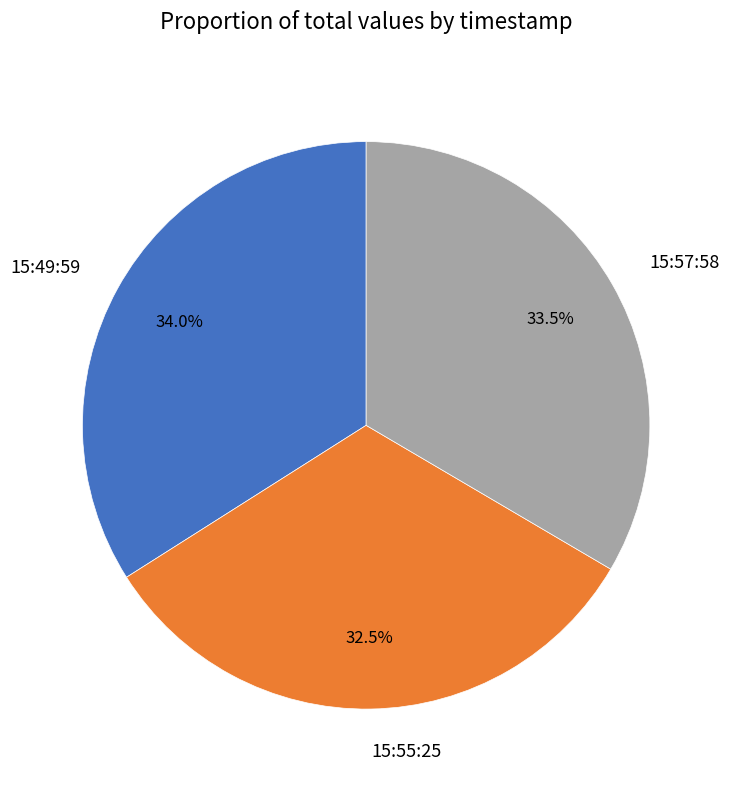

Rank the categories by value from highest to lowest.

15:49:59, 15:57:58, 15:55:25